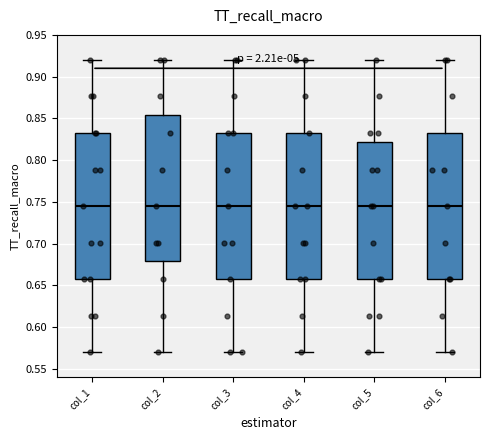

Reading left to right, transcribe this box plot: for each box, give where its median line is, the range the box spans, and where its two whiskers end, as read against the y-axis. The values are not printed on the chart, so give them approximately, as read against the axis.

col_1: median 0.745, box 0.660 to 0.835, whiskers 0.570 to 0.920
col_2: median 0.745, box 0.680 to 0.855, whiskers 0.570 to 0.920
col_3: median 0.745, box 0.660 to 0.835, whiskers 0.570 to 0.920
col_4: median 0.745, box 0.660 to 0.835, whiskers 0.570 to 0.920
col_5: median 0.745, box 0.660 to 0.820, whiskers 0.570 to 0.920
col_6: median 0.745, box 0.660 to 0.835, whiskers 0.570 to 0.920